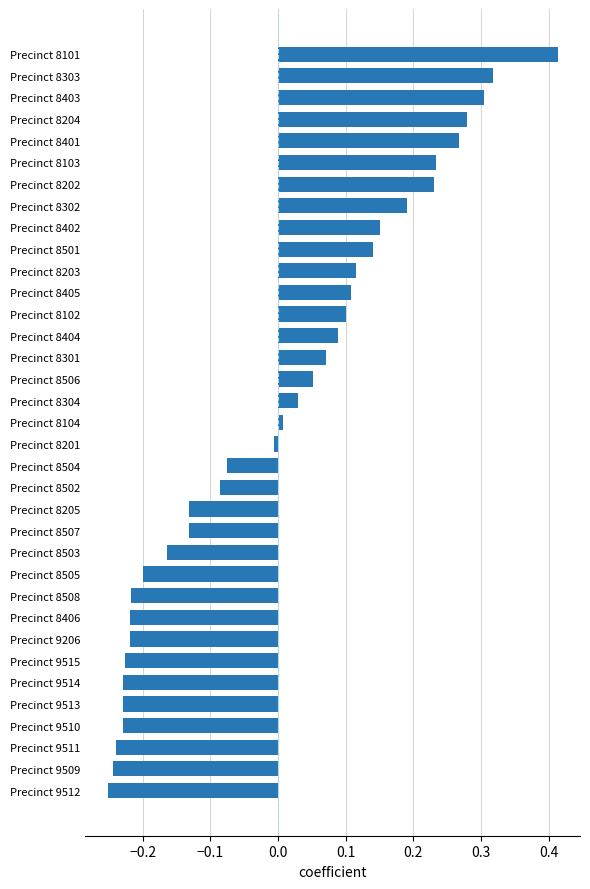

Which has a higher value, Precinct 9509 or Precinct 8405?

Precinct 8405